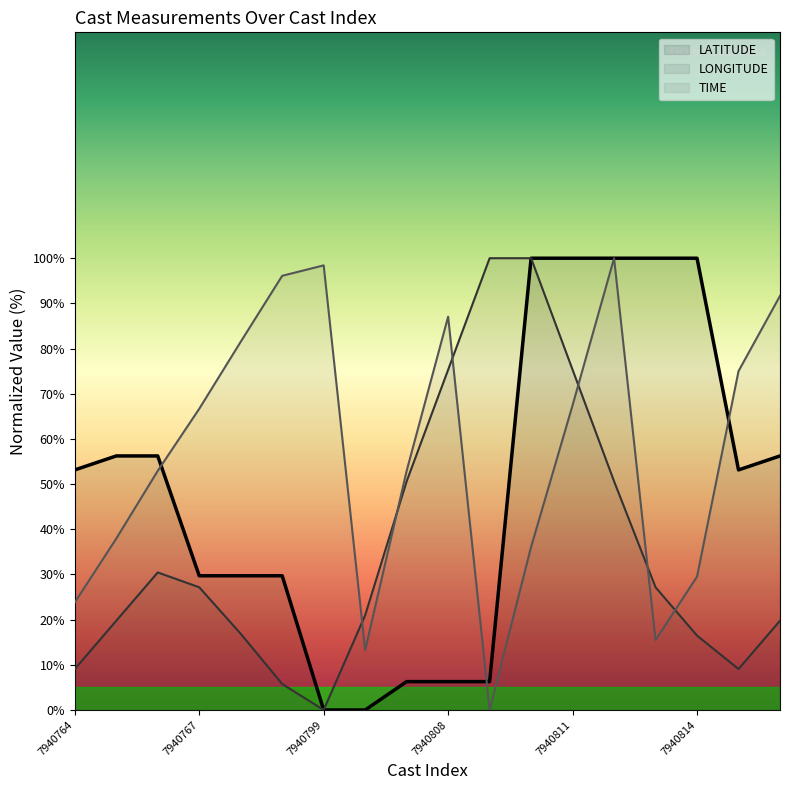

True or false: TIME (line) and LATITUDE (line) cross at least once.

True